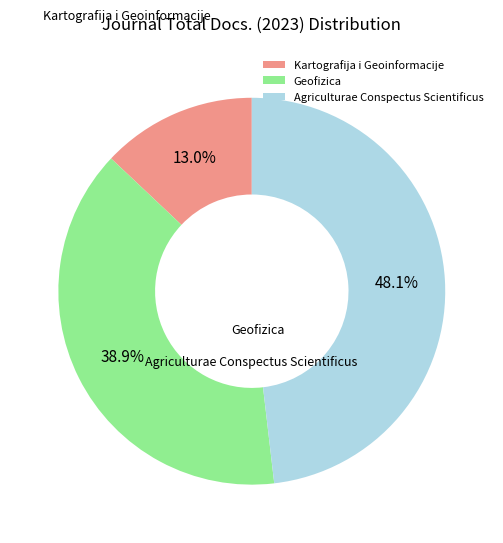

To the nearest percent, what percentage of the pie is Geofizica?

39%